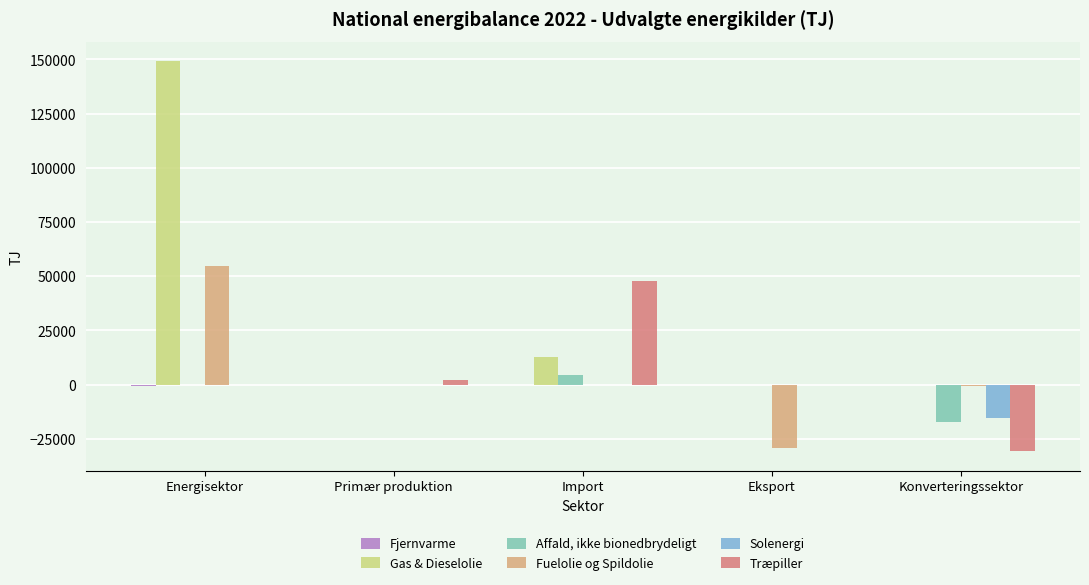

At which label is Affald, ikke bionedbrydeligt closest to -6566?

Energisektor